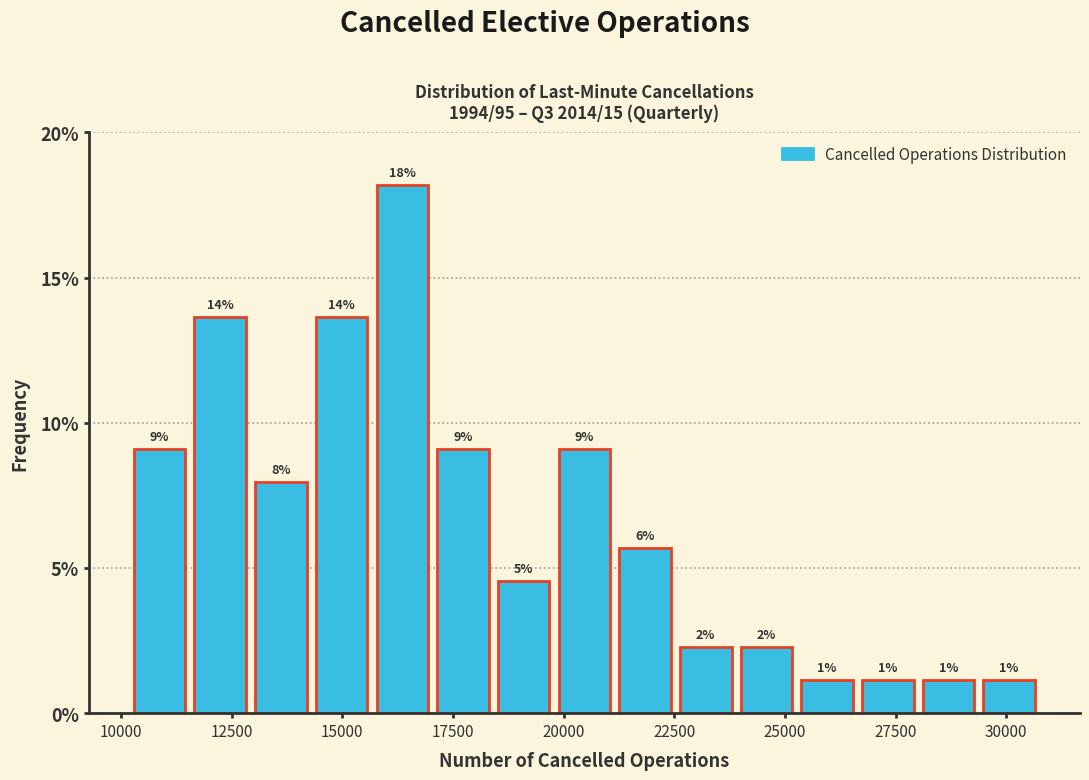

Read against the x-axis, roughly where is the centre of the tallest bar?

16500